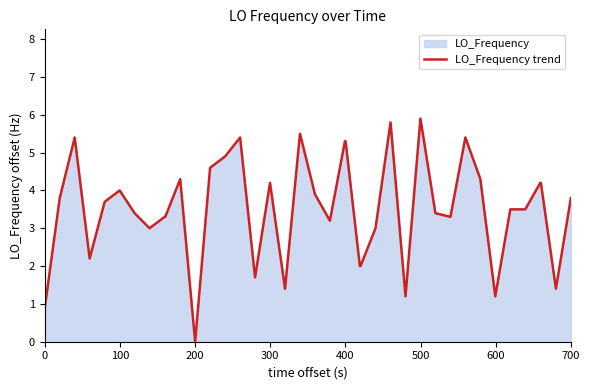

What is the maximum value shown in the chart?

5.9